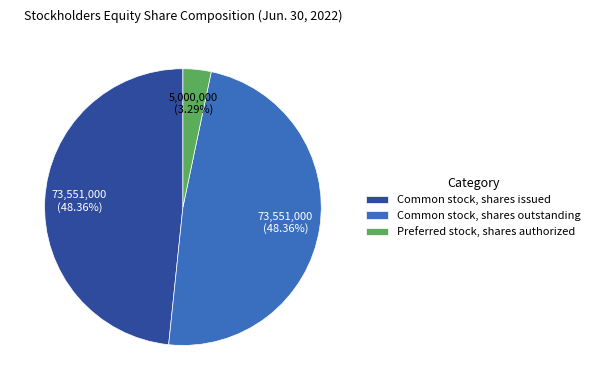

Does Preferred stock, shares authorized represent more than half of the total?

No